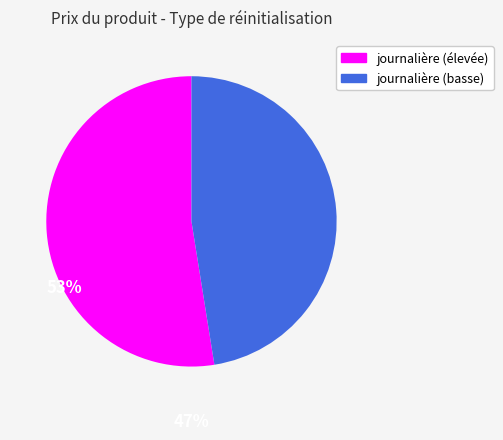

How many slices are in this pie chart?

2